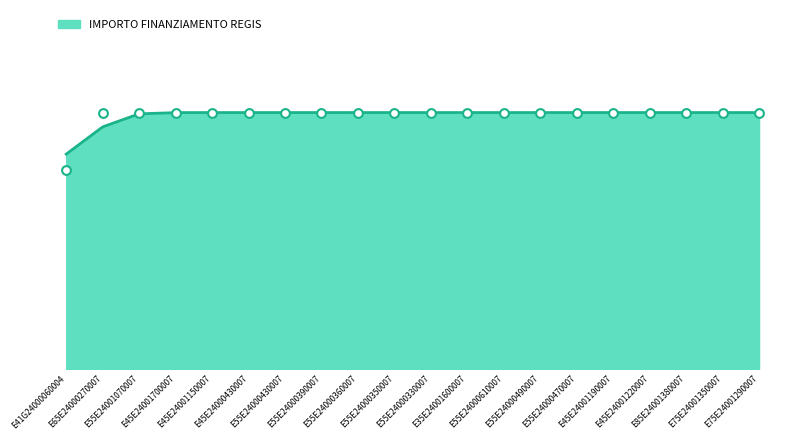

What is the change in value from E41G24000060004 to E85E24001380007?

+5075.2